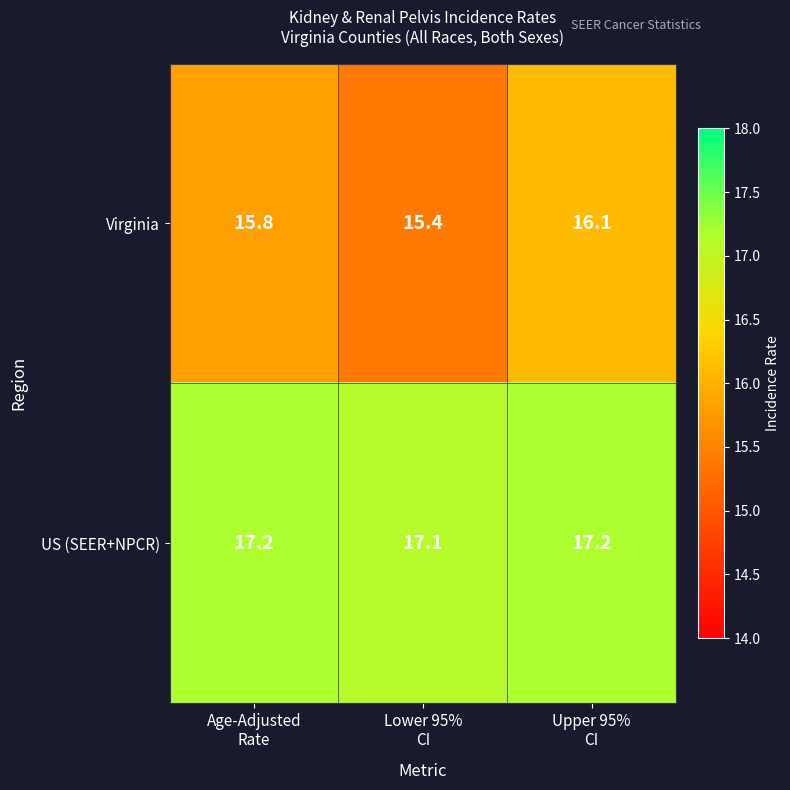

List the series in order of their overall mean, lowest first.

Virginia, US (SEER+NPCR)